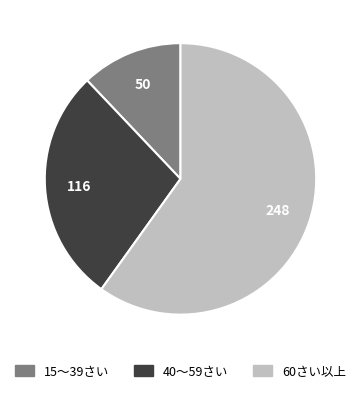

Does 60さい以上 account for over 50% of the chart?

Yes